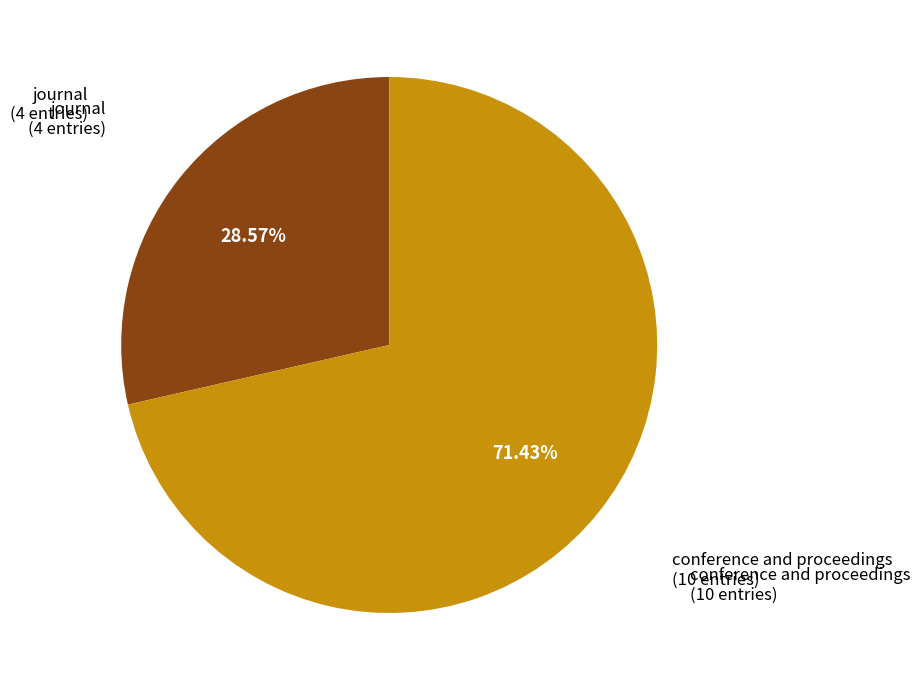

How many slices are in this pie chart?

2